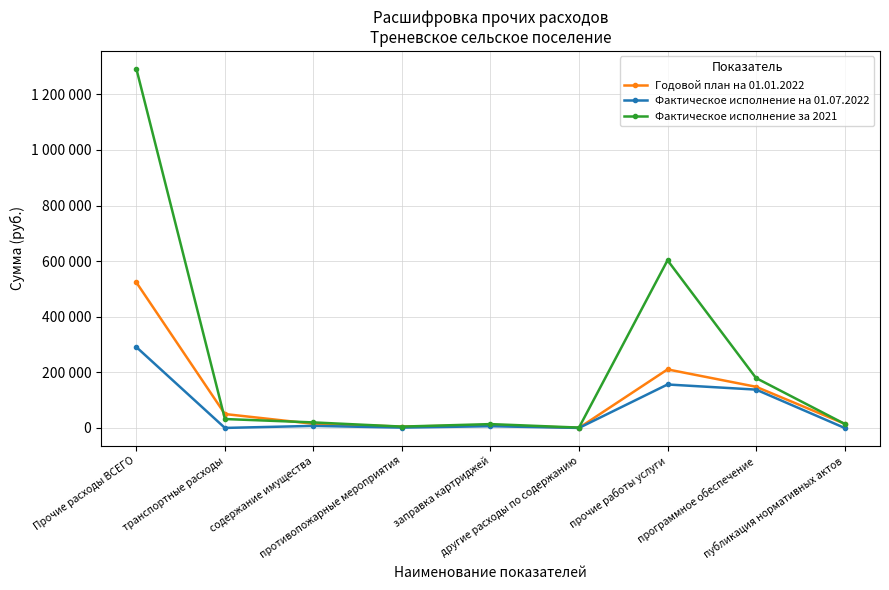

Where is the first local minimum for Годовой план на 01.01.2022?

противопожарные мероприятия